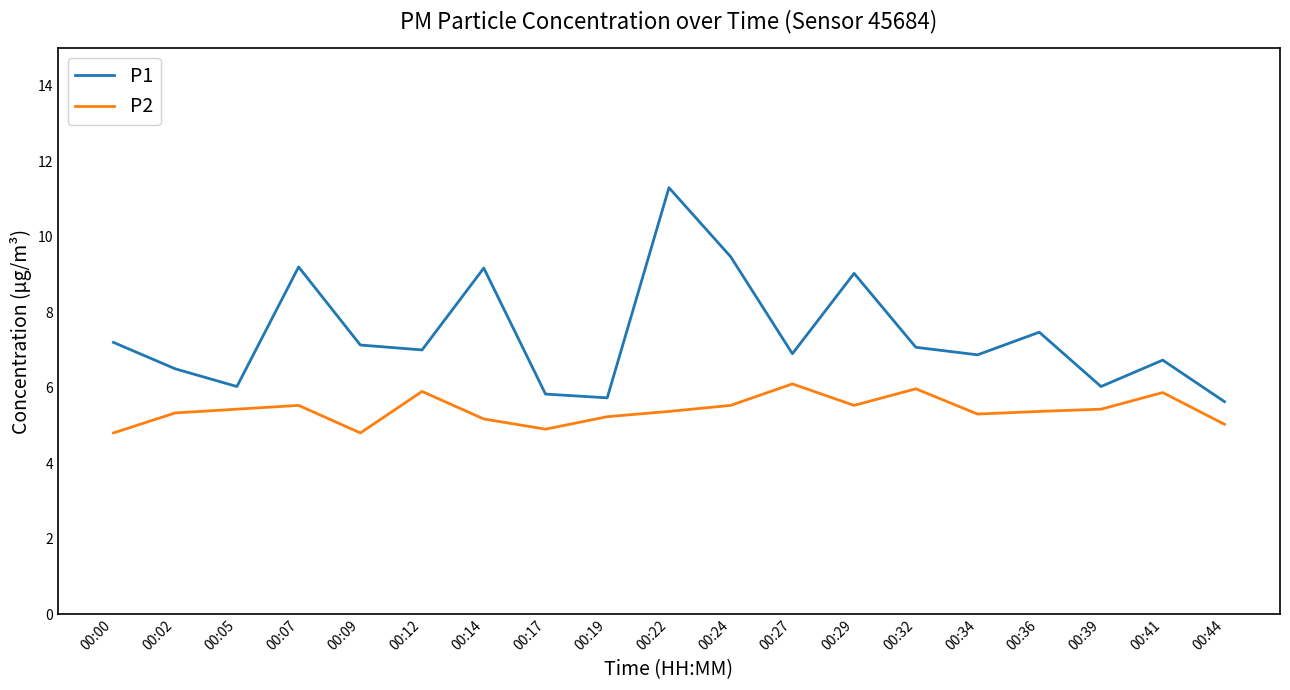

What is the minimum value for P2?

4.8